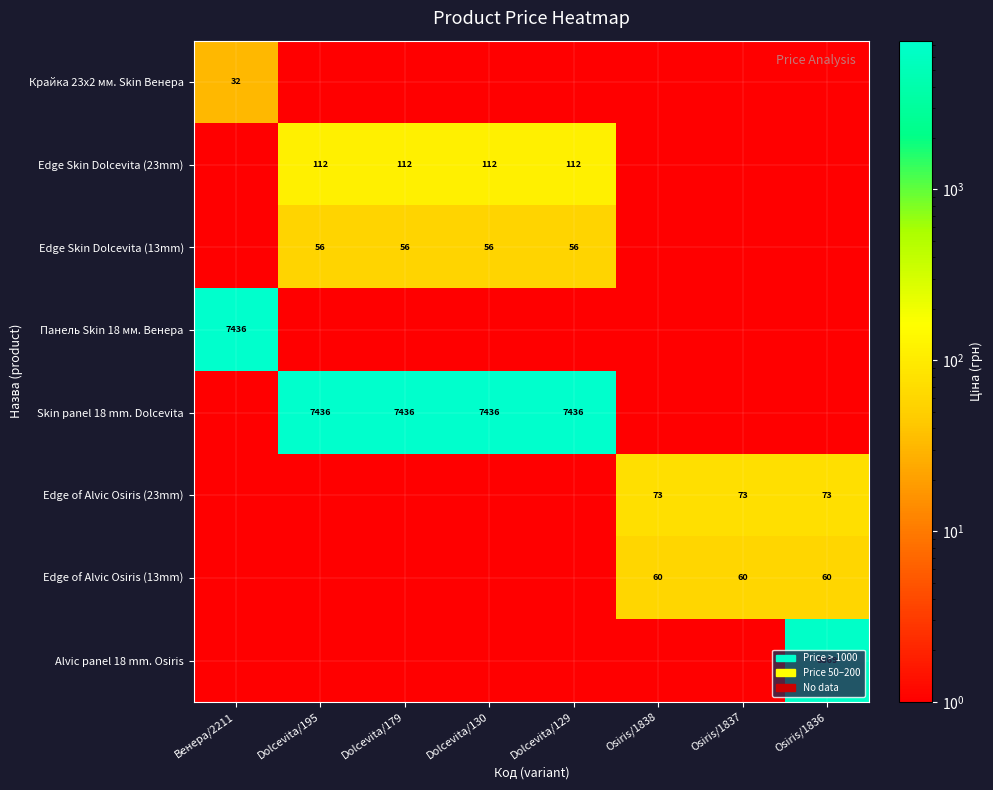

The Edge Skin Dolcevita (13mm) series shows 16 at Dolcevita/129. True or false?

False